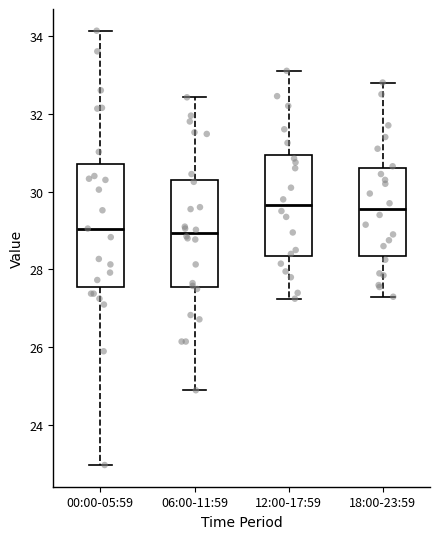

Reading left to right, transcribe this box plot: for each box, give where its median line is, the range the box spans, and where its two whiskers end, as read against the y-axis. The values are not printed on the chart, so give them approximately, as read against the axis.

00:00-05:59: median 29.0, box 27.6 to 30.8, whiskers 23.0 to 34.2
06:00-11:59: median 29.0, box 27.6 to 30.4, whiskers 25.0 to 32.4
12:00-17:59: median 29.6, box 28.4 to 31.0, whiskers 27.2 to 33.2
18:00-23:59: median 29.6, box 28.4 to 30.6, whiskers 27.4 to 32.8